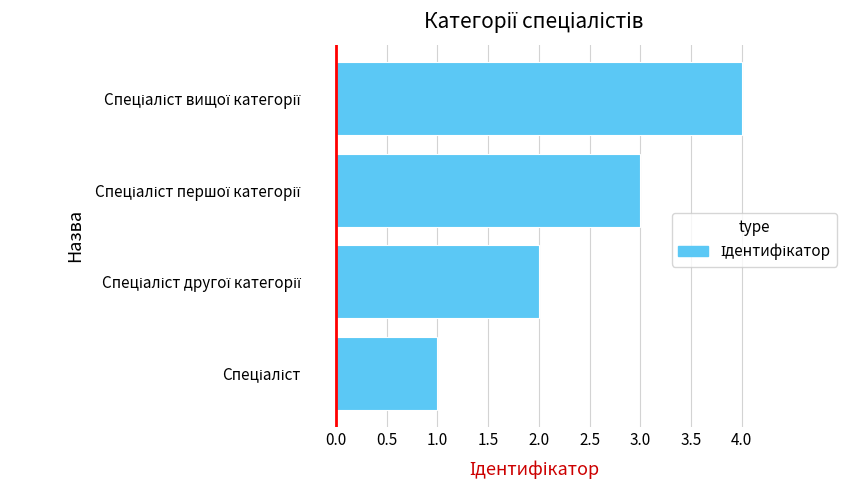

How many bars are there in total?

4